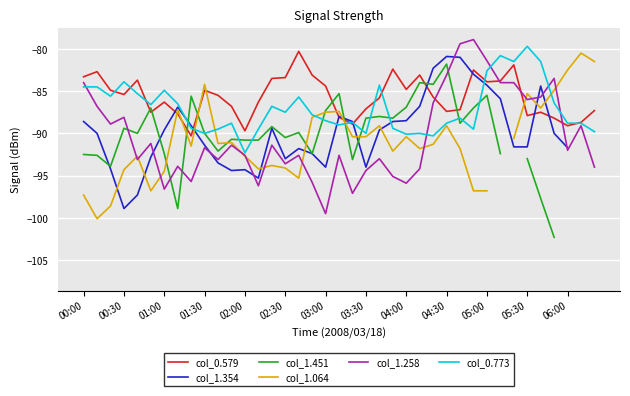

Is this an area chart (filled region under the line)?

No